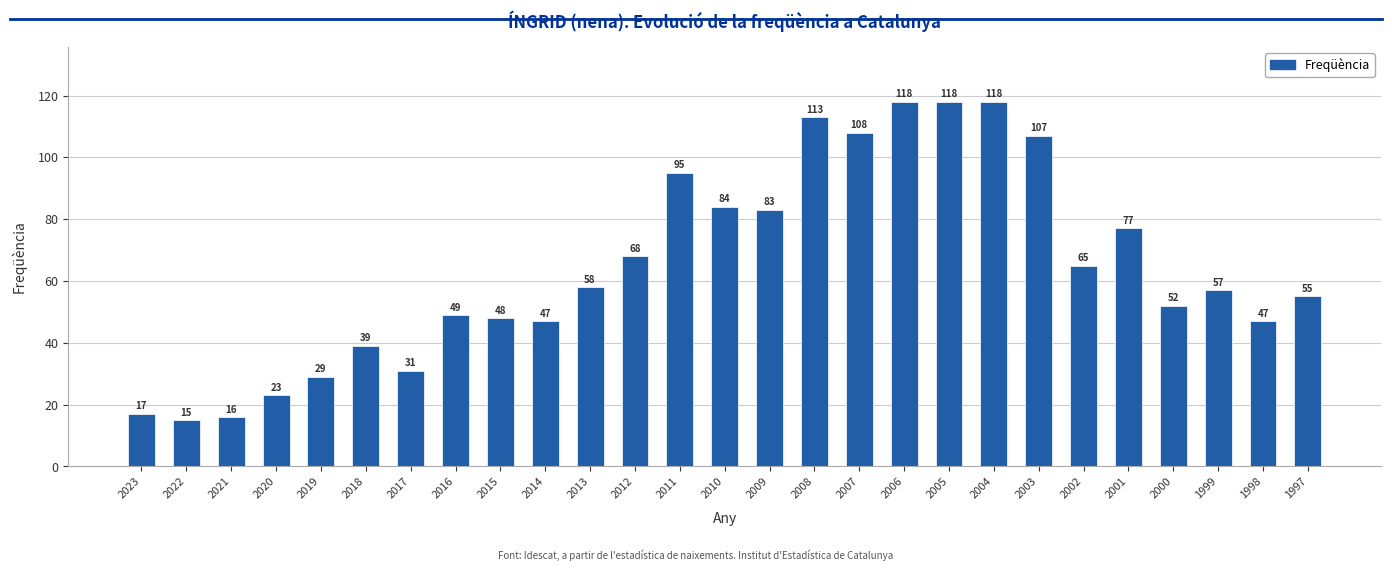

Reading left to right, list all the values displayed in this chart.

17	15	16	23	29	39	31	49	48	47	58	68	95	84	83	113	108	118	118	118	107	65	77	52	57	47	55